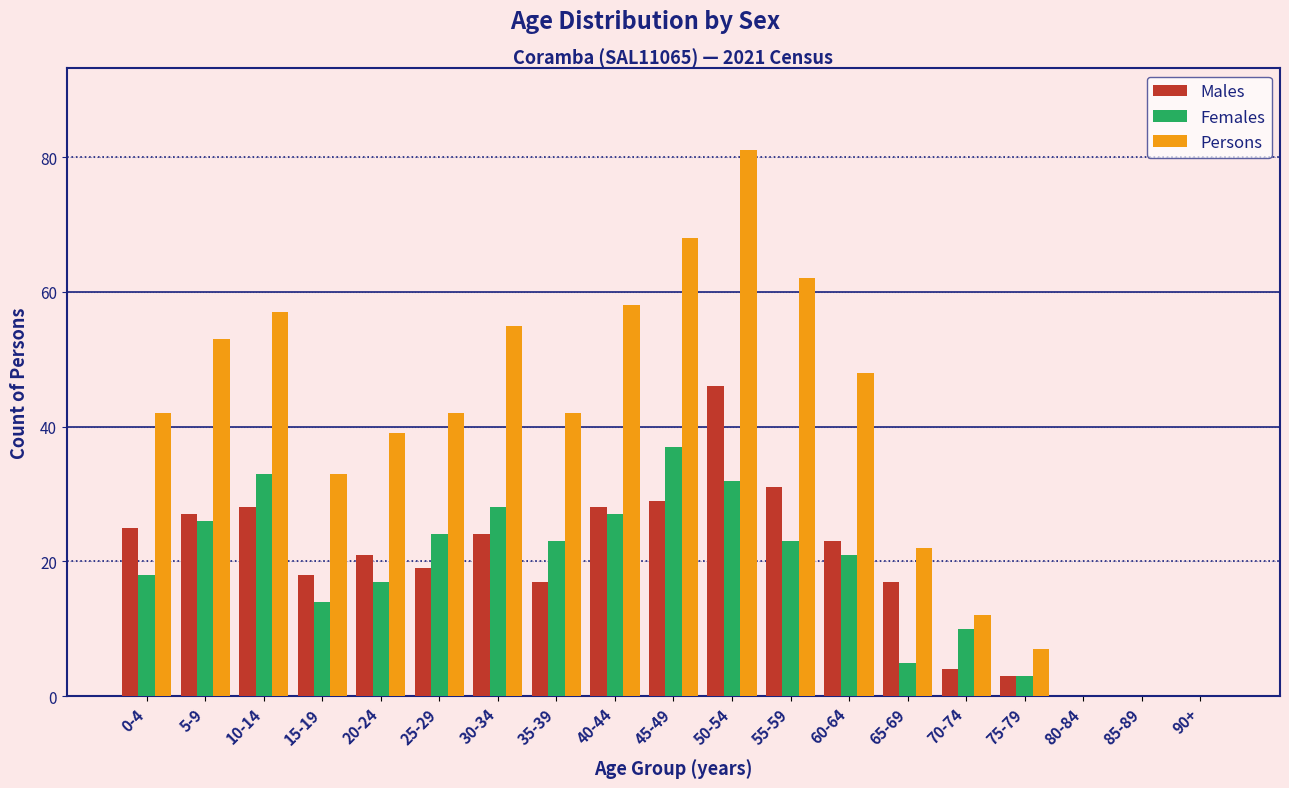

The Females series shows 23 at 55-59. True or false?

True